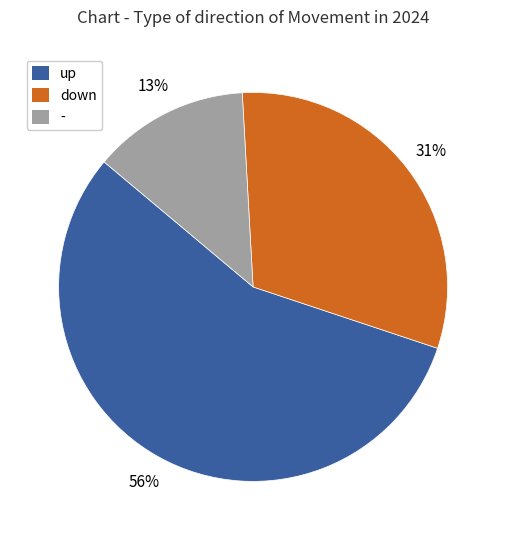

What is the smallest slice in the pie chart?

-